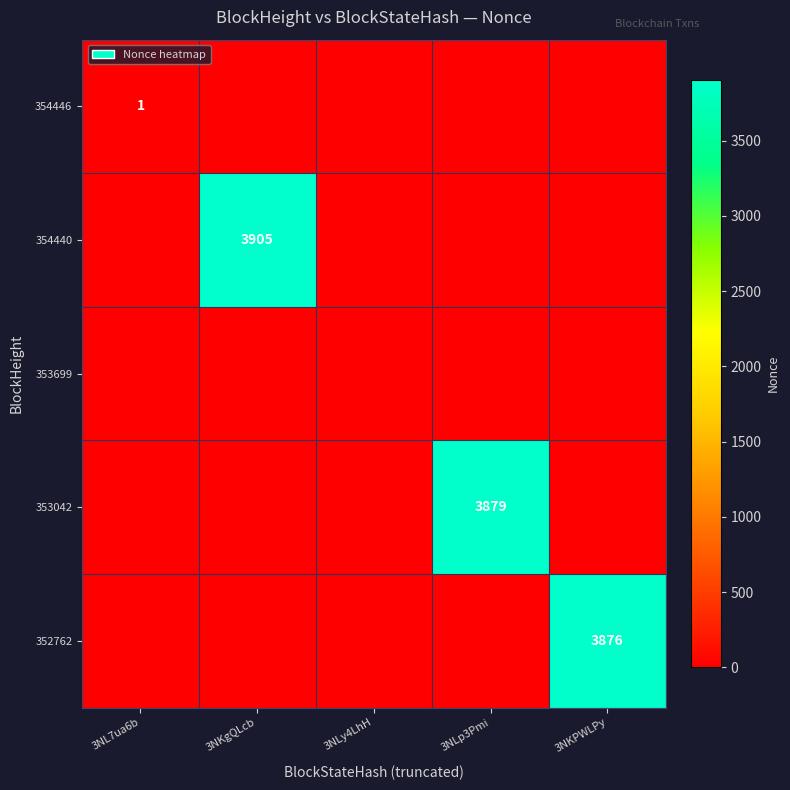

True or false: 354446 has a value of 1 at 3NL7ua6b.

True